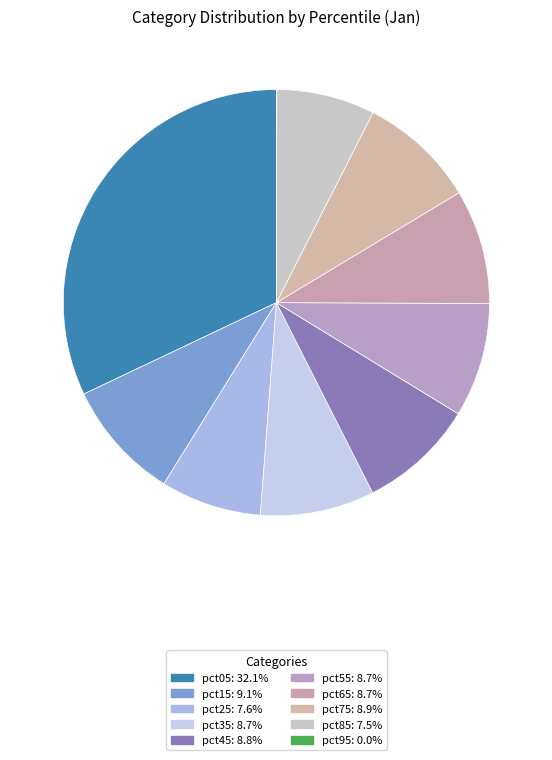

Which slice is the smallest?

pct95